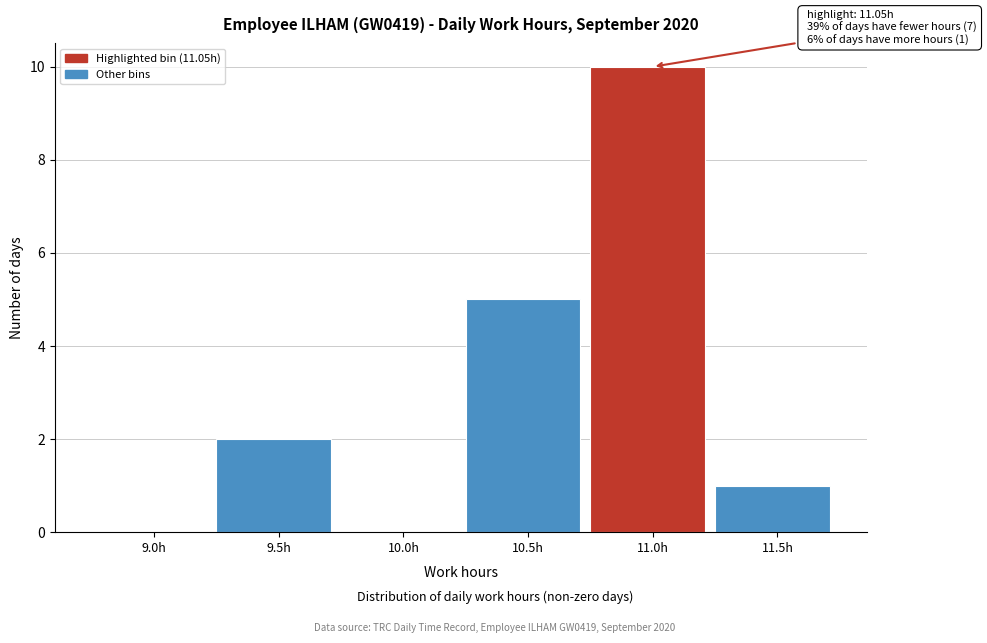

Reading left to right, list all the values displayed in this chart.

9.0h=0	9.5h=2	10.0h=0	10.5h=5	11.0h=10	11.5h=1